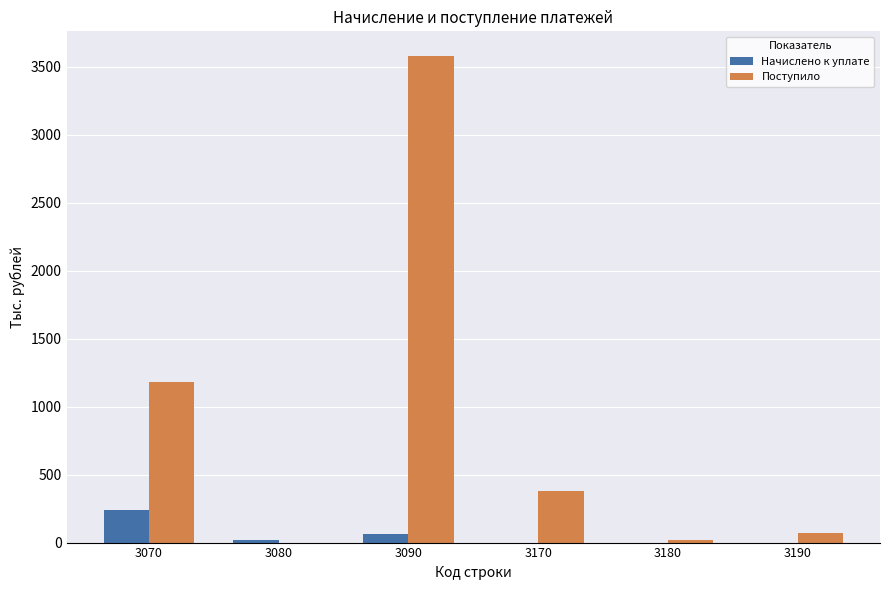

Is the value of Начислено к уплате at 3180 greater than the value of Поступило at 3070?

No